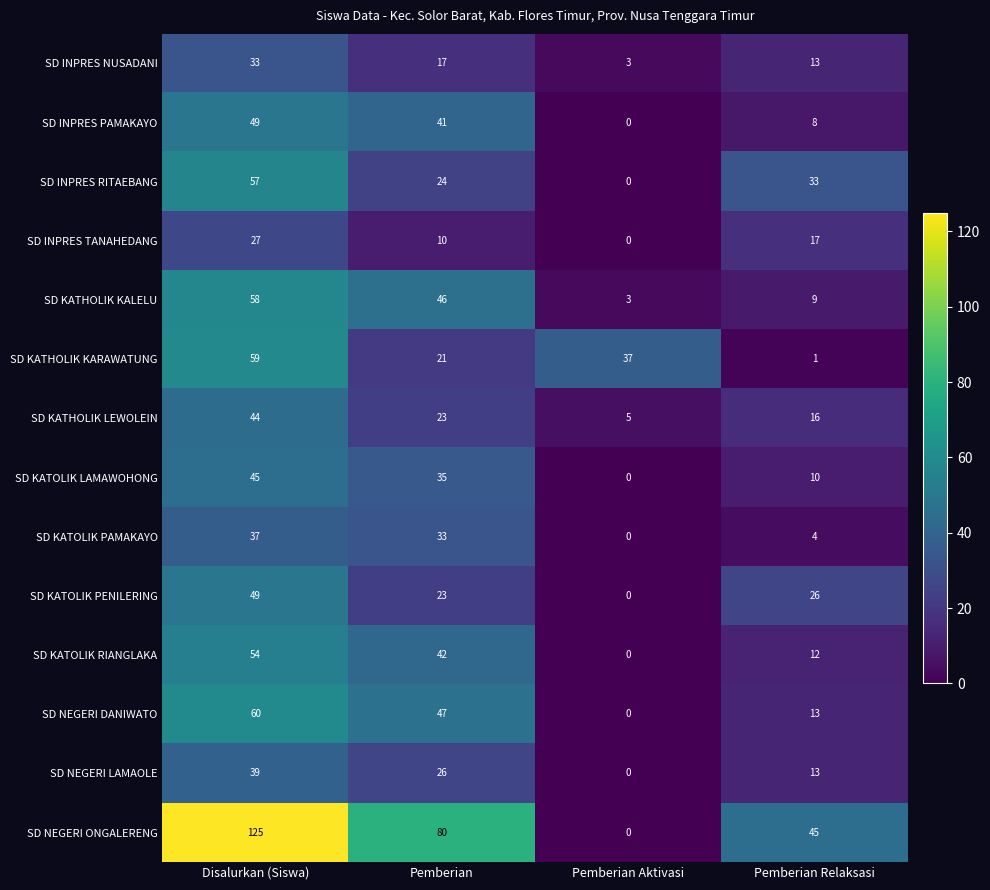

What is the sum of the SD KATOLIK PENILERING values at Pemberian Aktivasi and Pemberian Relaksasi?

26